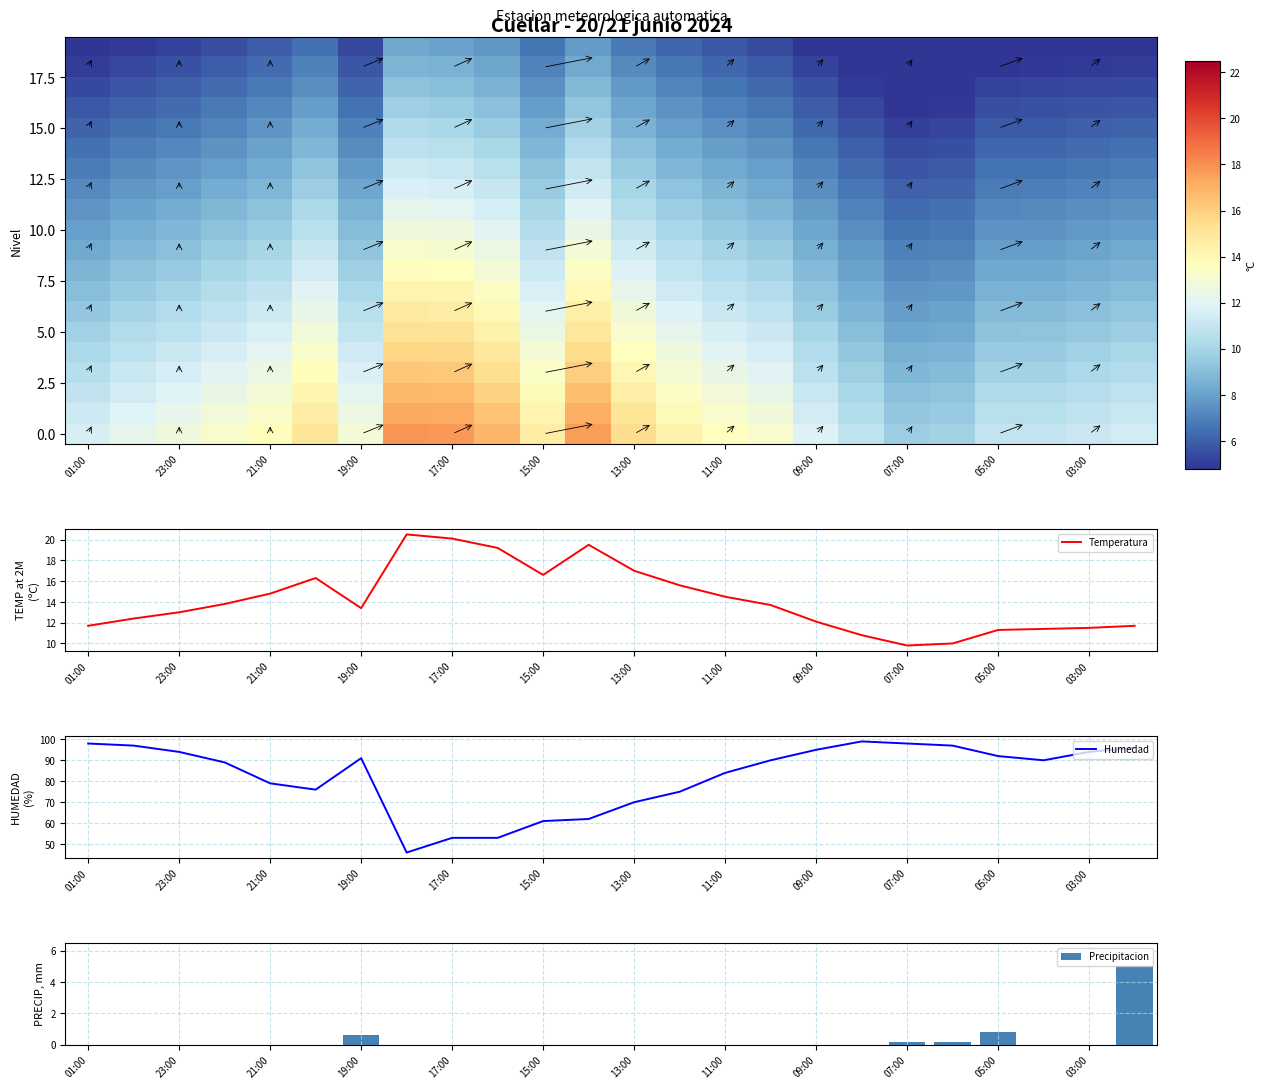

At how many categories does at least one series exceed 39?

24